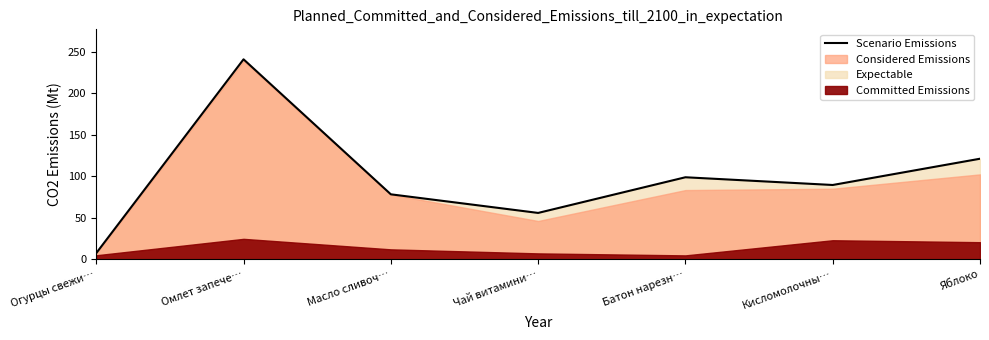

Reading left to right, list all the values displayed in this chart.

Огурцы свежи…=7.4	Омлет запече…=240.6	Масло сливоч…=78.1	Чай витамини…=55.8	Батон нарезн…=98.7	Кисломолочны…=89.4	Яблоко=121.0